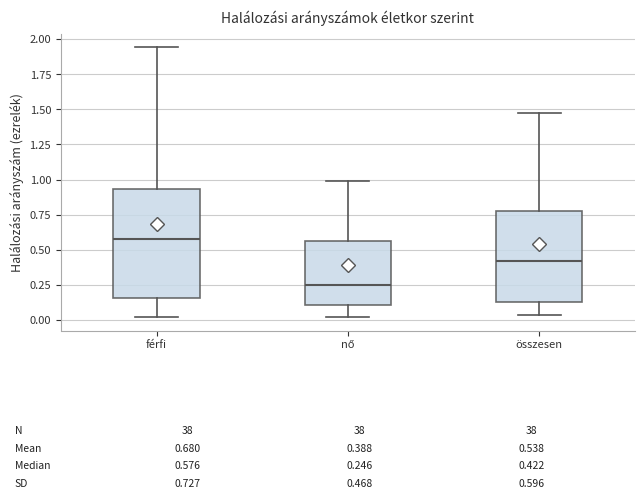

Which box's median line is the highest?

férfi